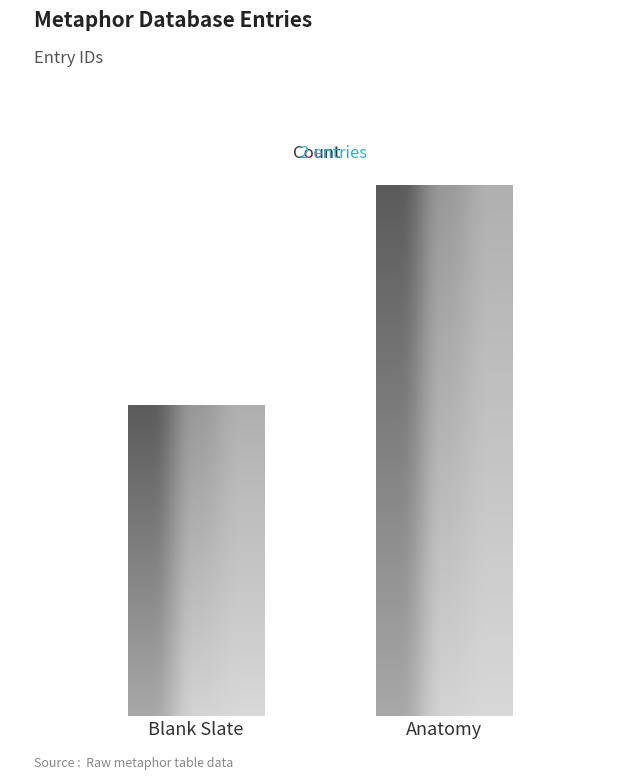

Does the chart contain stacked bars?

No